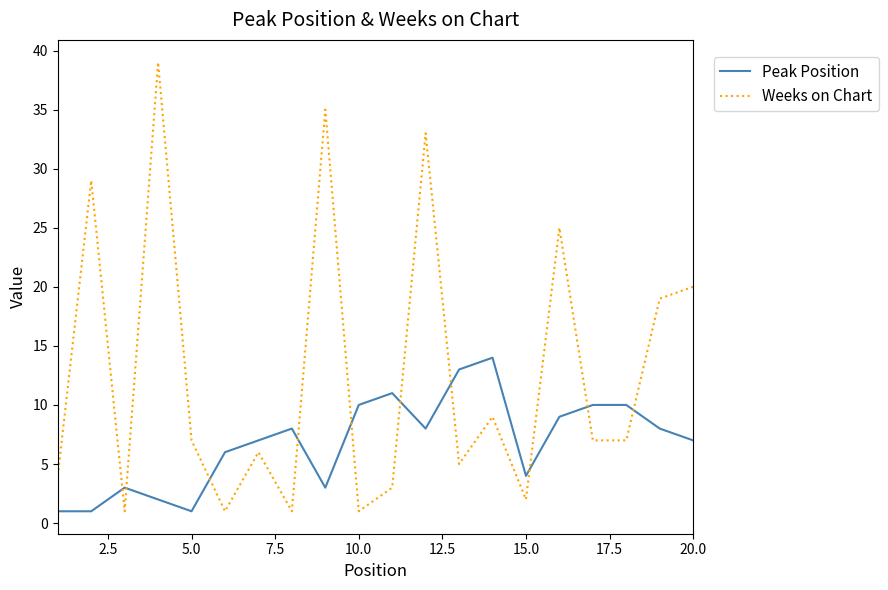

How many interior local peaks does the Weeks on Chart series have?

7